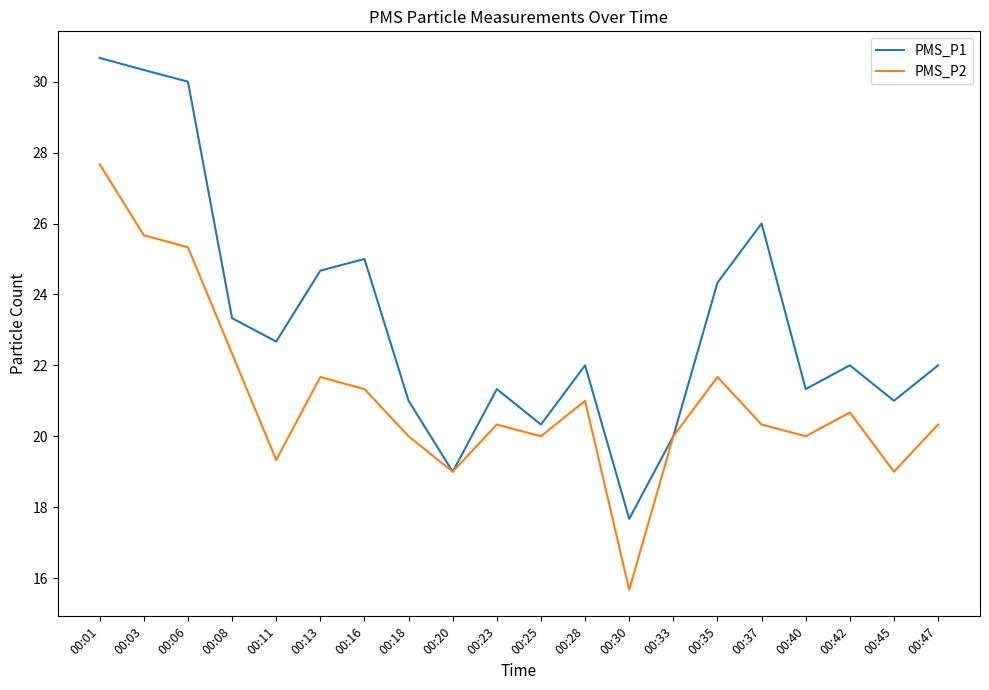

The PMS_P2 series shows 12.6 at 00:28. True or false?

False